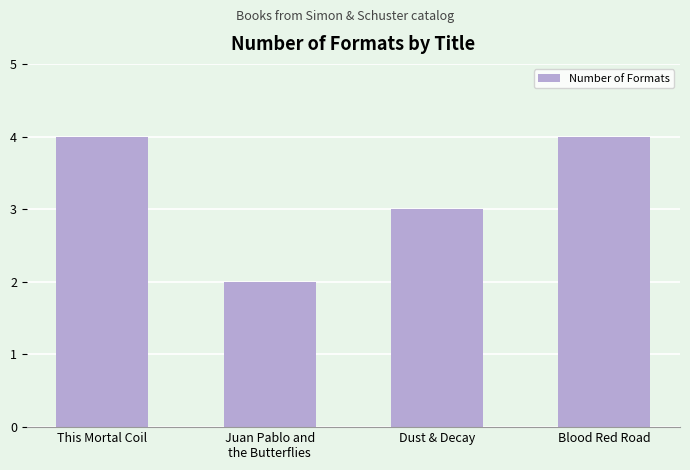

What is the value of the 2nd bar from the left?

2